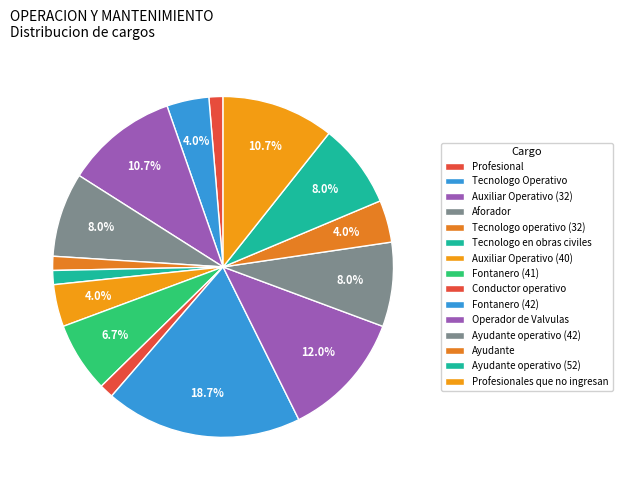

How many segments does this pie chart have?

15